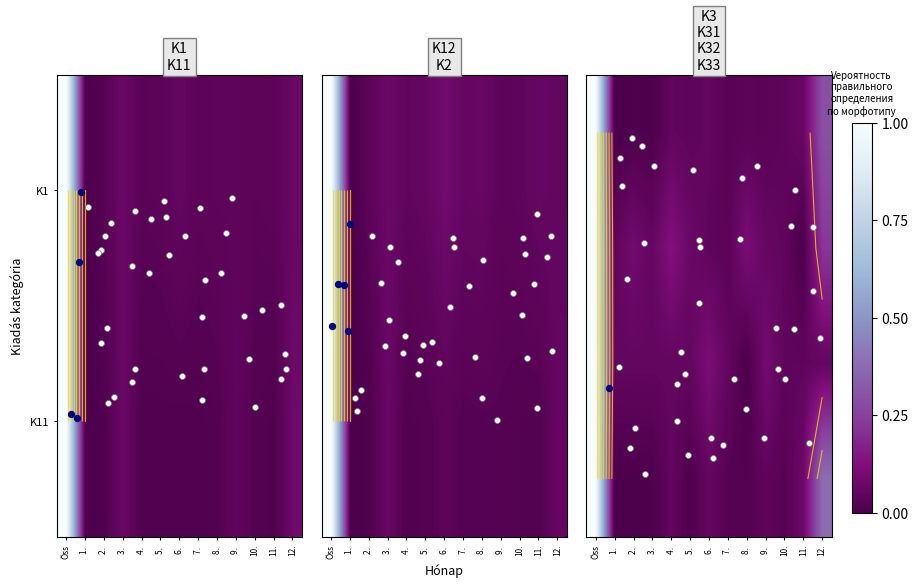

How many positive values does the K2 series have?

12